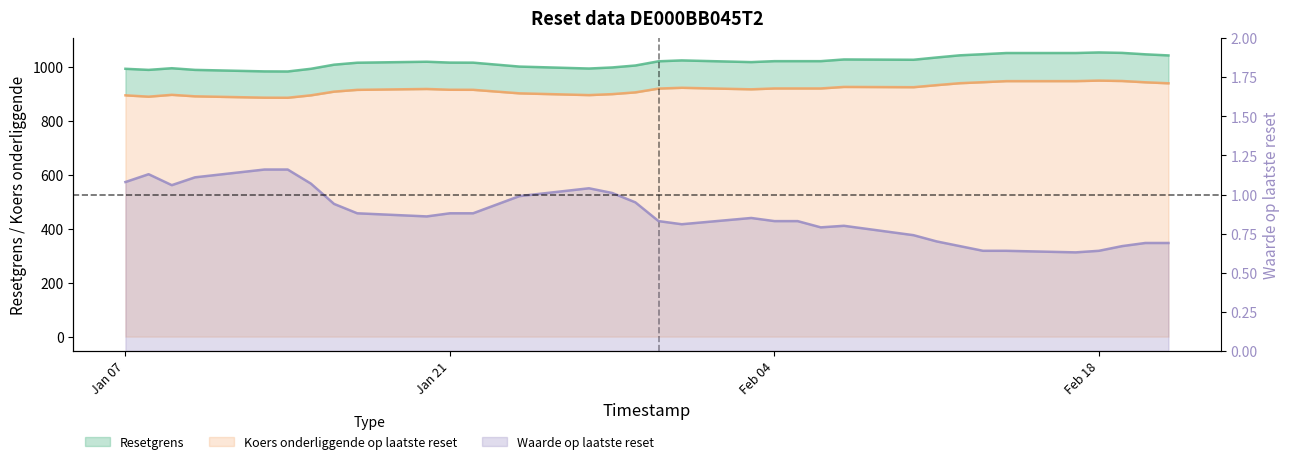

What is the minimum value shown in the chart?

0.6